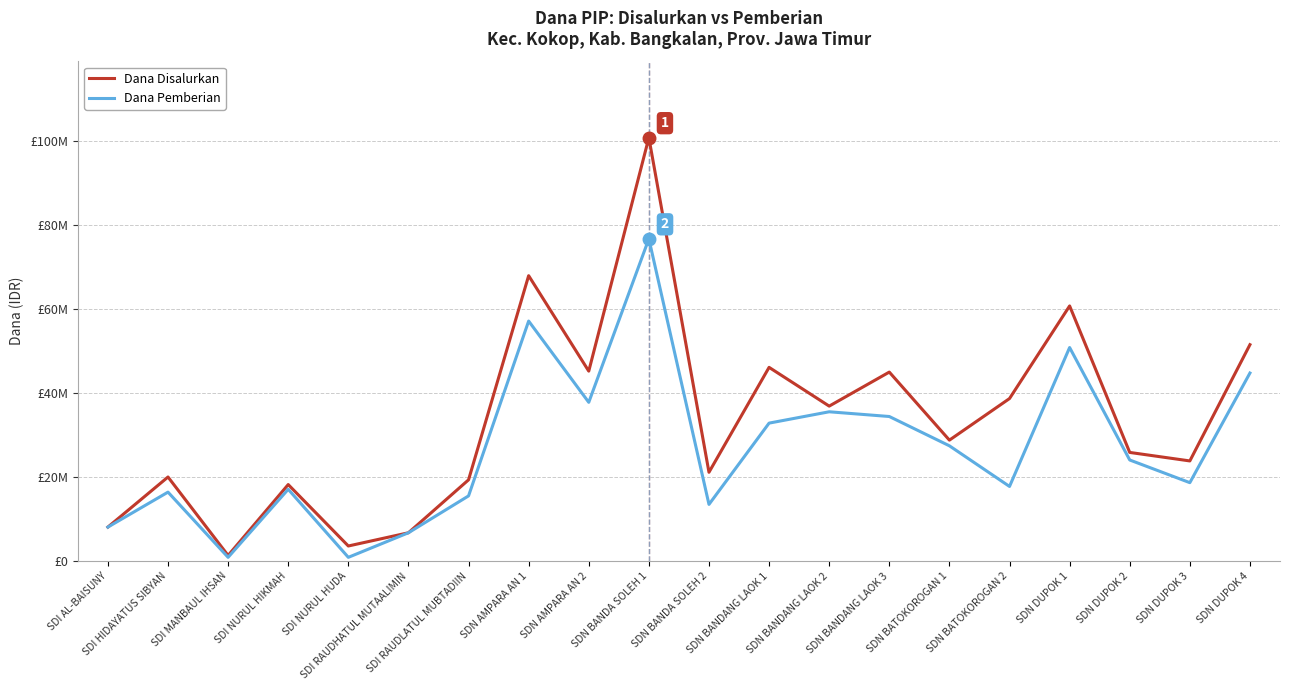

Does the chart have visible grid lines?

Yes